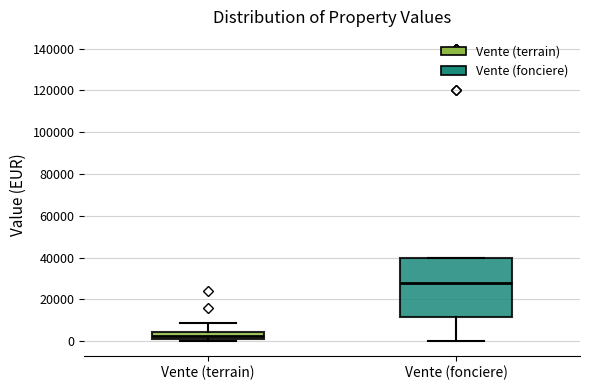

Which box has the lowest median line?

Vente (terrain)